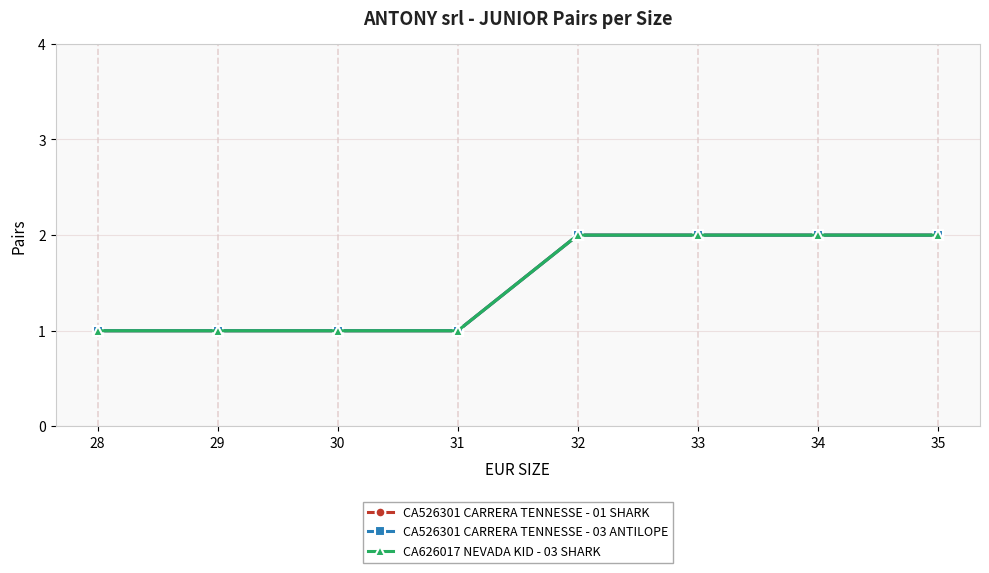

What is the value of the CA626017 NEVADA KID - 03 SHARK point at the 1st from the left?

1